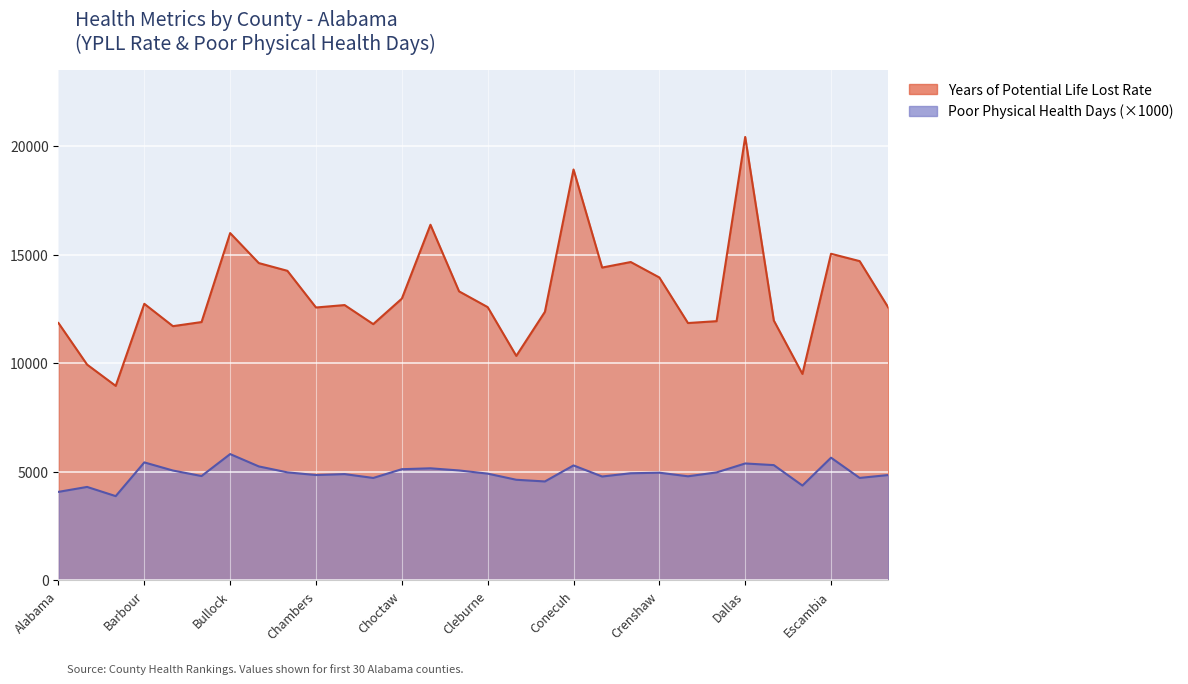

Which label corresponds to the smallest value in the chart?

Baldwin